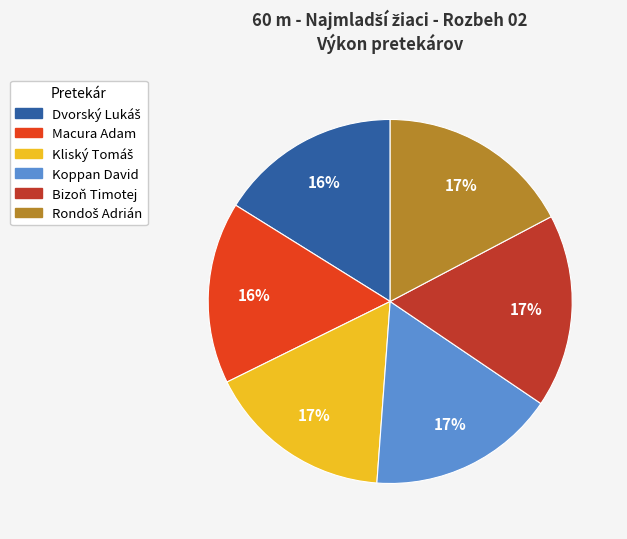

Is there any slice that represents more than half of the pie?

No